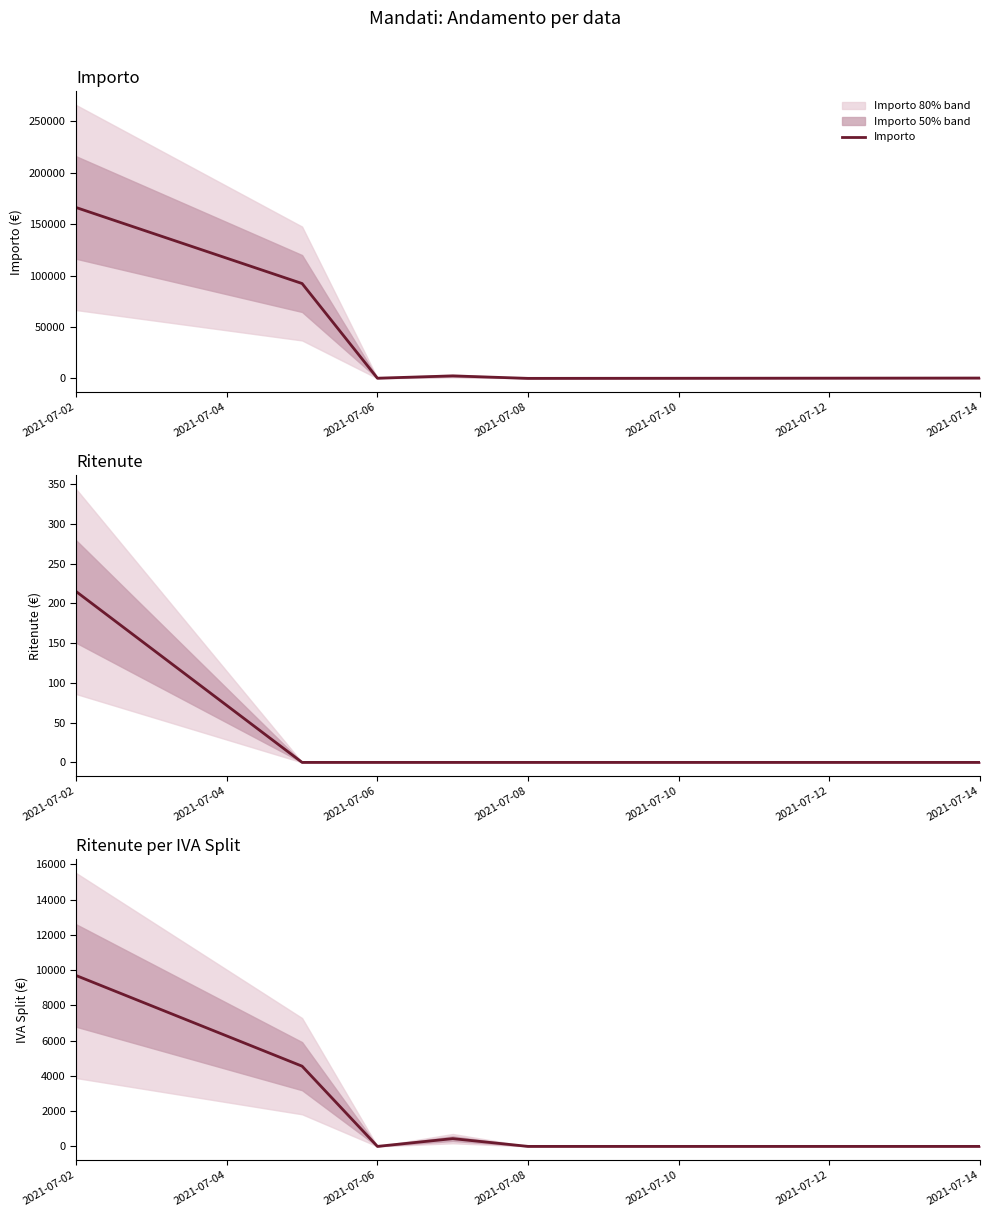

Reading right to left, list all the values displayed in this chart.

Importo: 349.7	40.0	2440.0	200.5	92254.7	166135.9
Ritenute: 0.0	0.0	0.0	0.0	0.0	215.0
Ritenute per IVA Split: 0.0	0.0	440.0	0.0	4550.2	9691.9